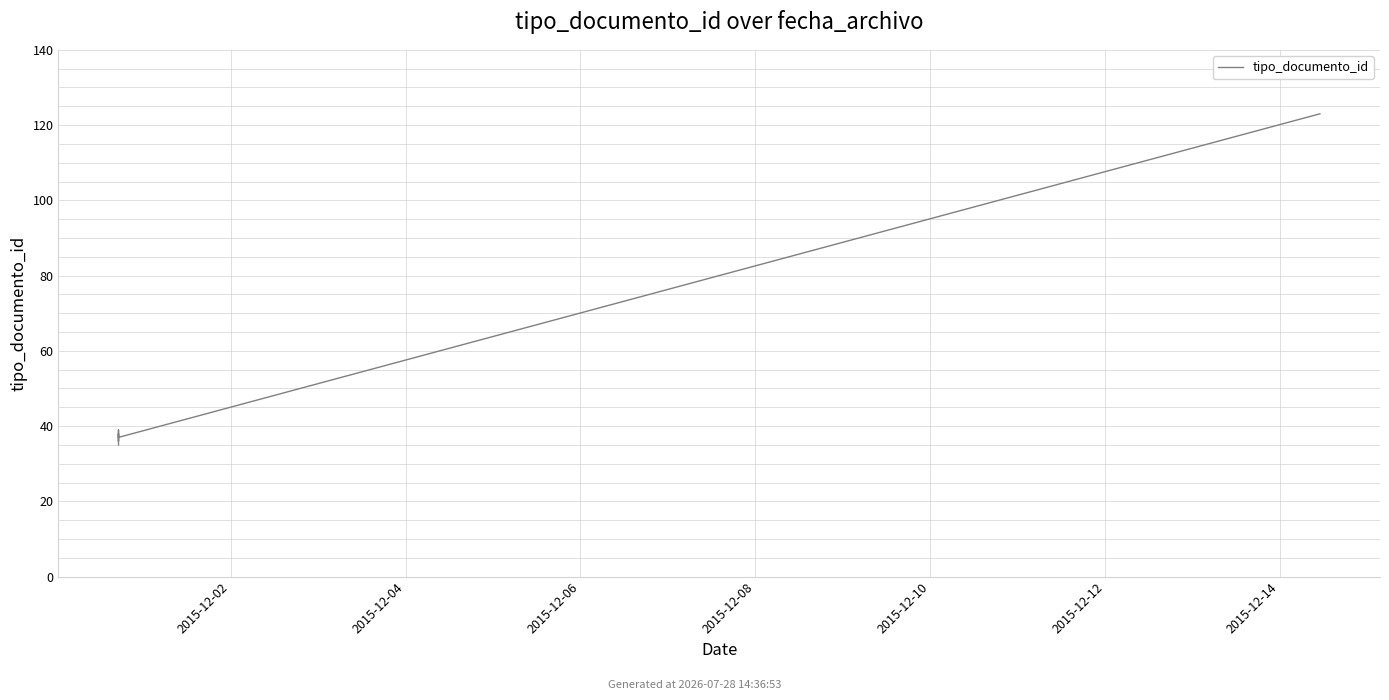

What is the value of the 3rd point from the left?

36